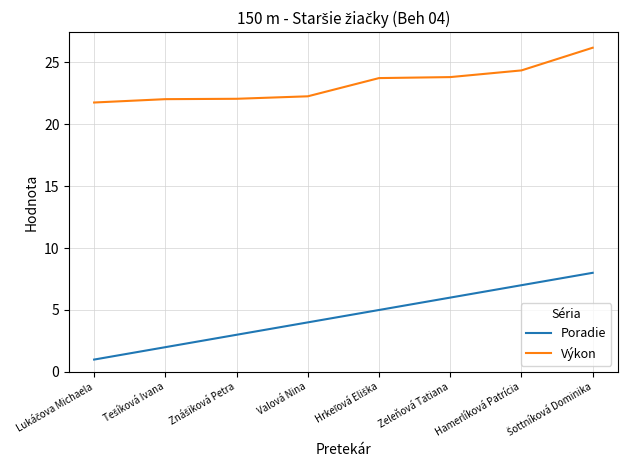

True or false: Poradie and Výkon intersect in this chart.

False